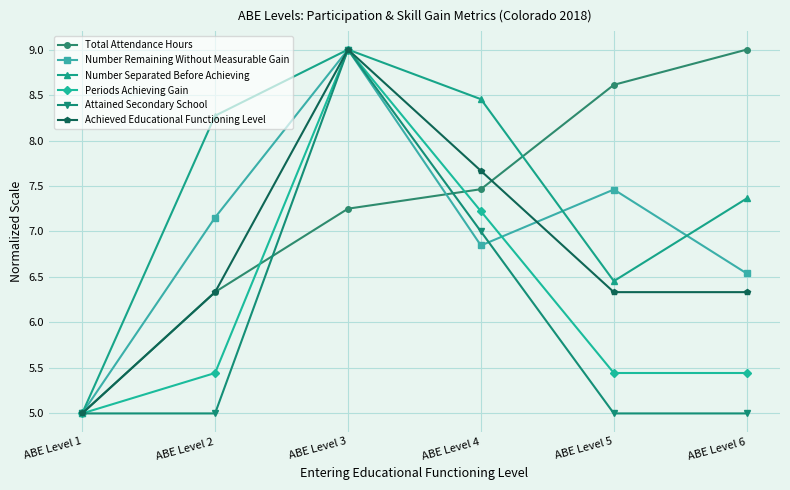

What is the spread (max minus min) of values at ABE Level 2?

3.3